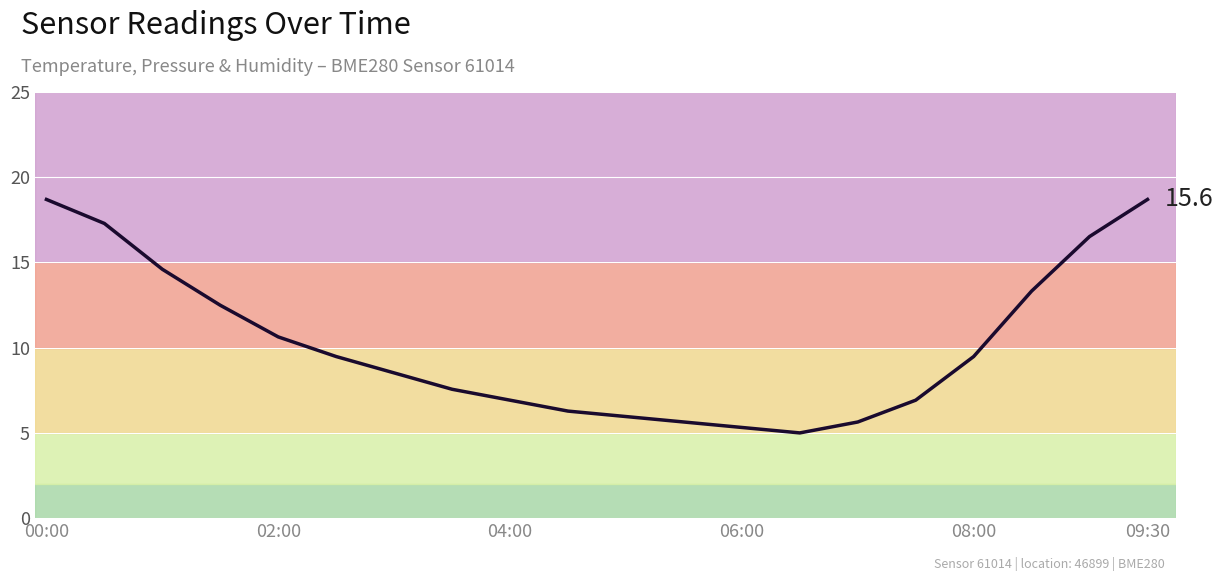

What is the difference between the maximum and minimum values?

13.7